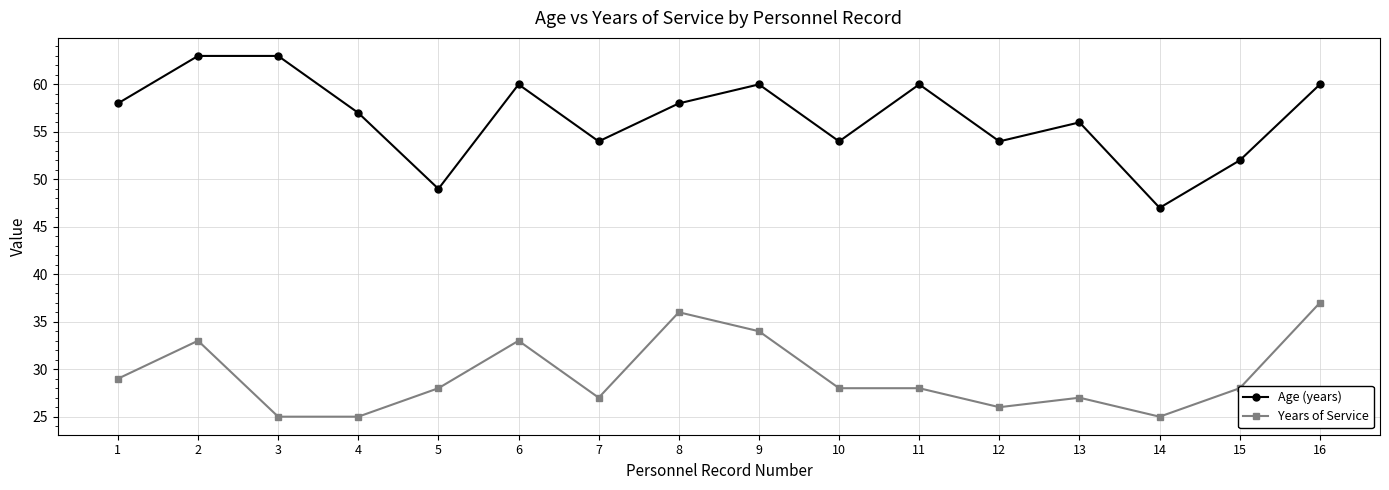

How many interior local valleys does the Age (years) series have?

5